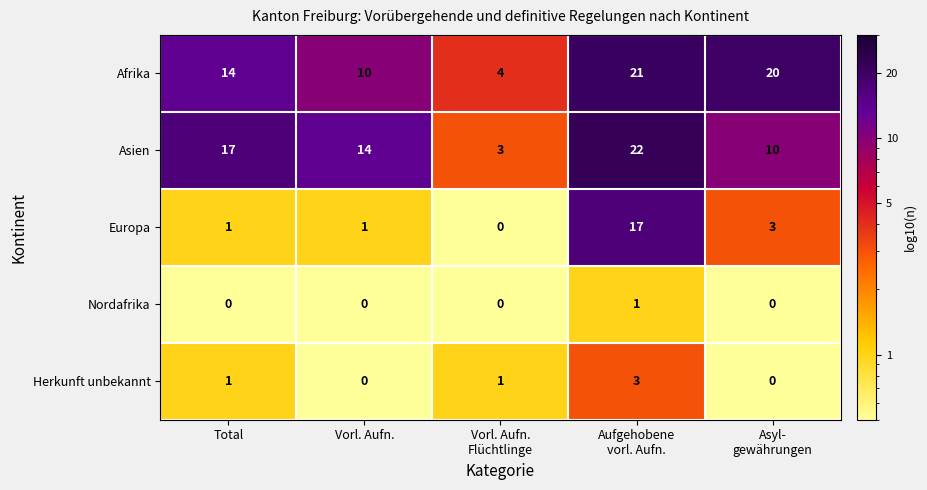

List the series in order of their peak value, lowest first.

Nordafrika, Herkunft unbekannt, Europa, Afrika, Asien